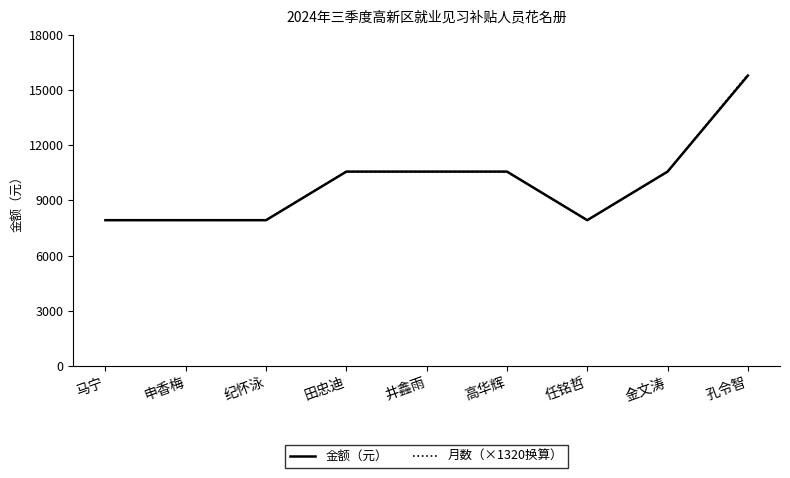

The value of 月数（×1320换算） at 任铭哲 is 4366. True or false?

False